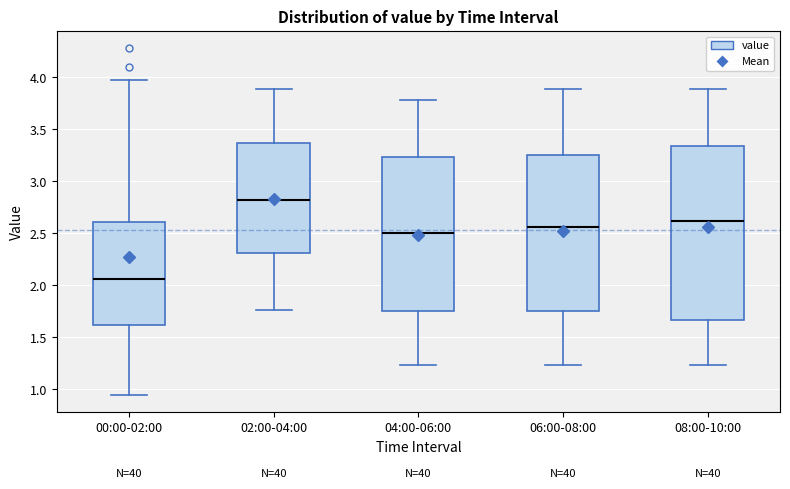

Which box has the lowest median line?

00:00-02:00